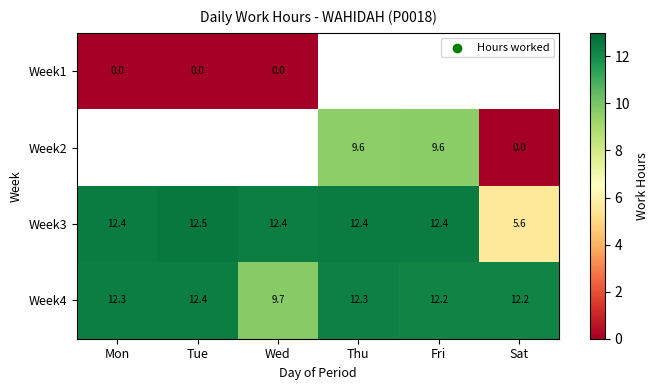

Is the value of Week4 at Tue greater than the value of Week1 at Mon?

Yes